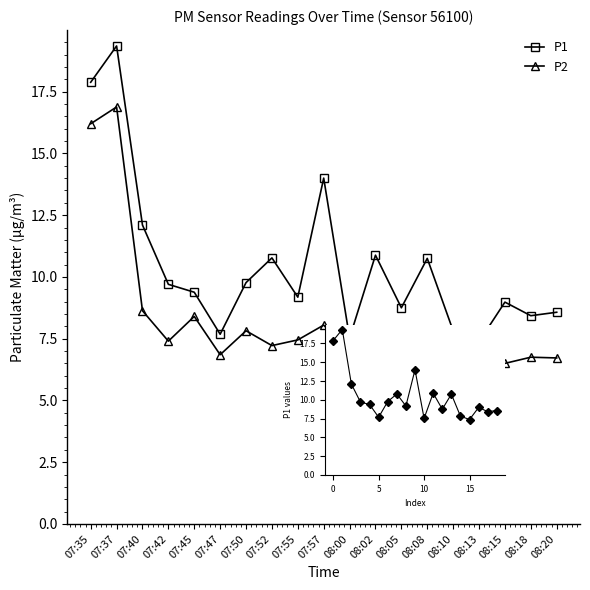

Where is the first local minimum for P1?

5